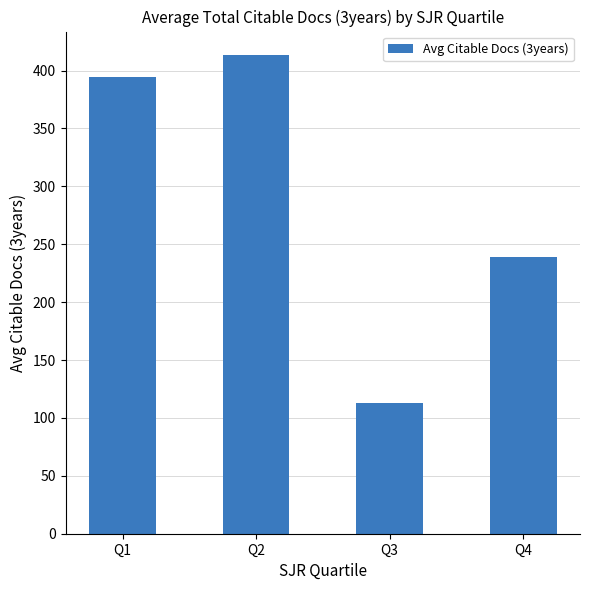

What is the sum of all values?

1159.2